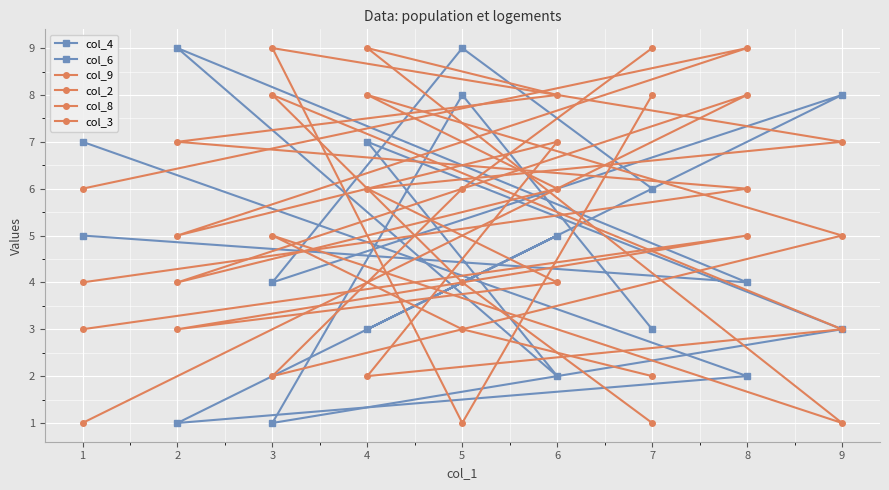

How many distinct data groups are displayed?

6